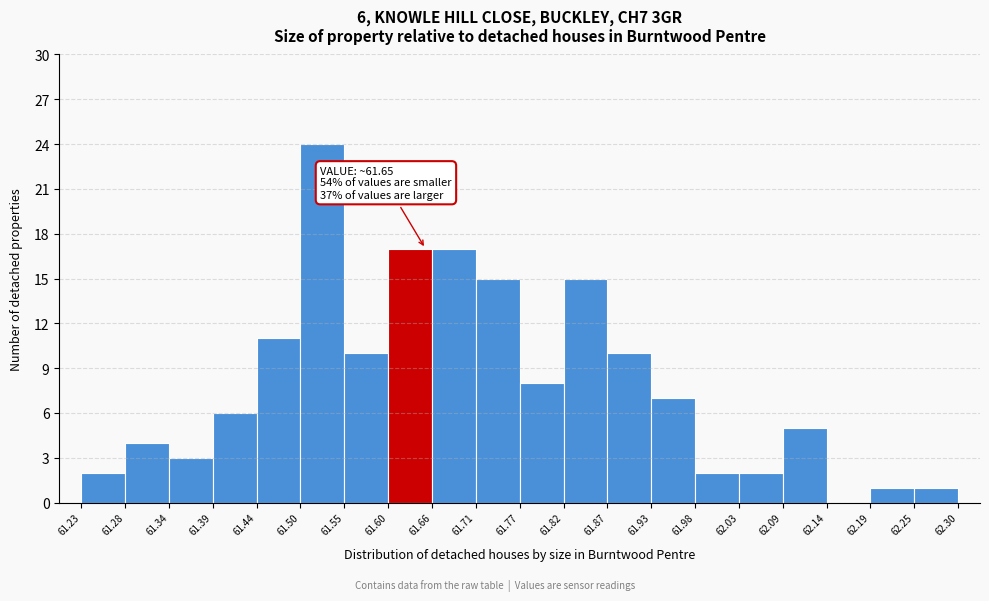

Which range on the x-axis has the tallest bar?

61.50 to 61.55